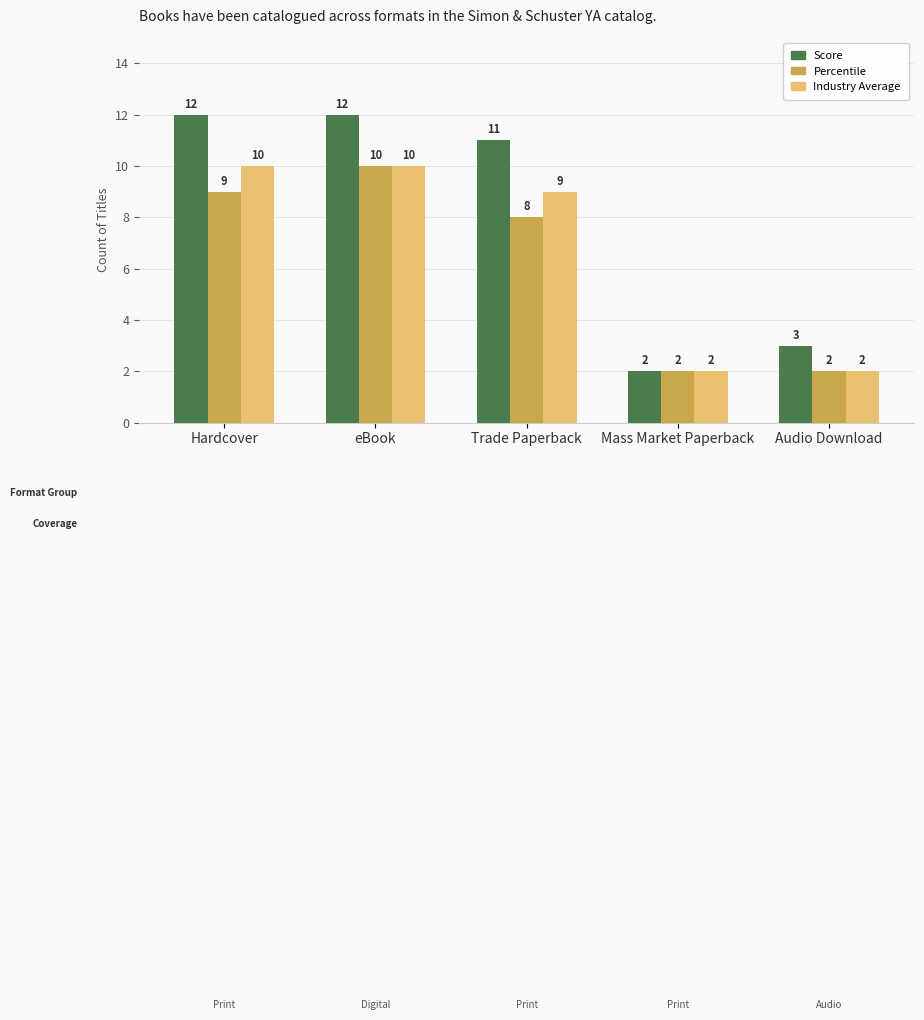

How many values in the Percentile series are below 8?

2